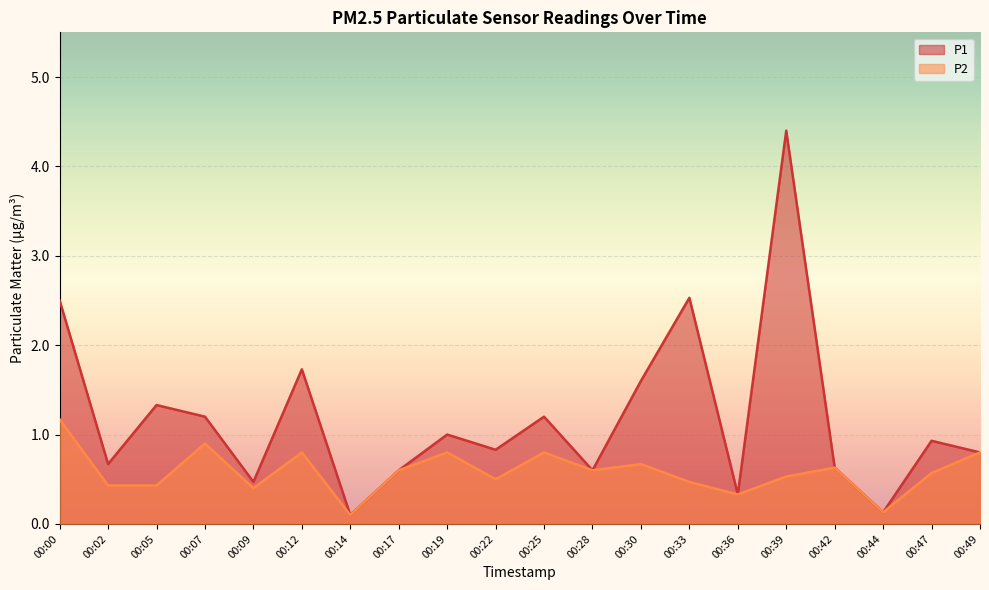

Reading right to left, what are all the values shown in this chart?

P1: 0.8	0.9	0.1	0.6	4.4	0.3	2.5	1.6	0.6	1.2	0.8	1.0	0.6	0.1	1.7	0.5	1.2	1.3	0.7	2.5
P2: 0.8	0.6	0.1	0.6	0.5	0.3	0.5	0.7	0.6	0.8	0.5	0.8	0.6	0.1	0.8	0.4	0.9	0.4	0.4	1.2